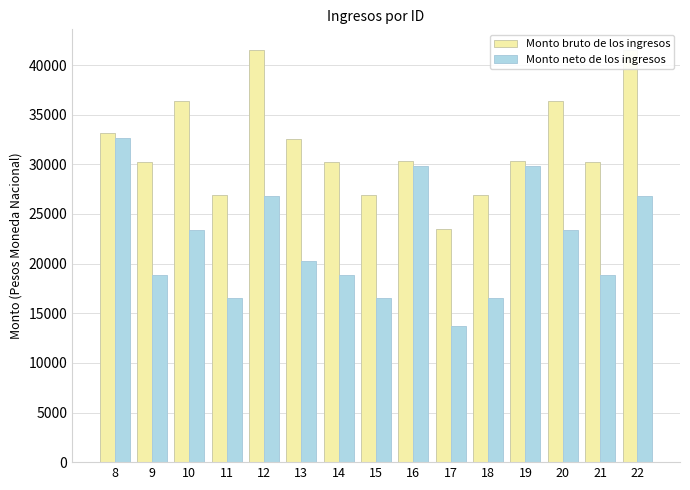

How many categories are shown in the chart?

15